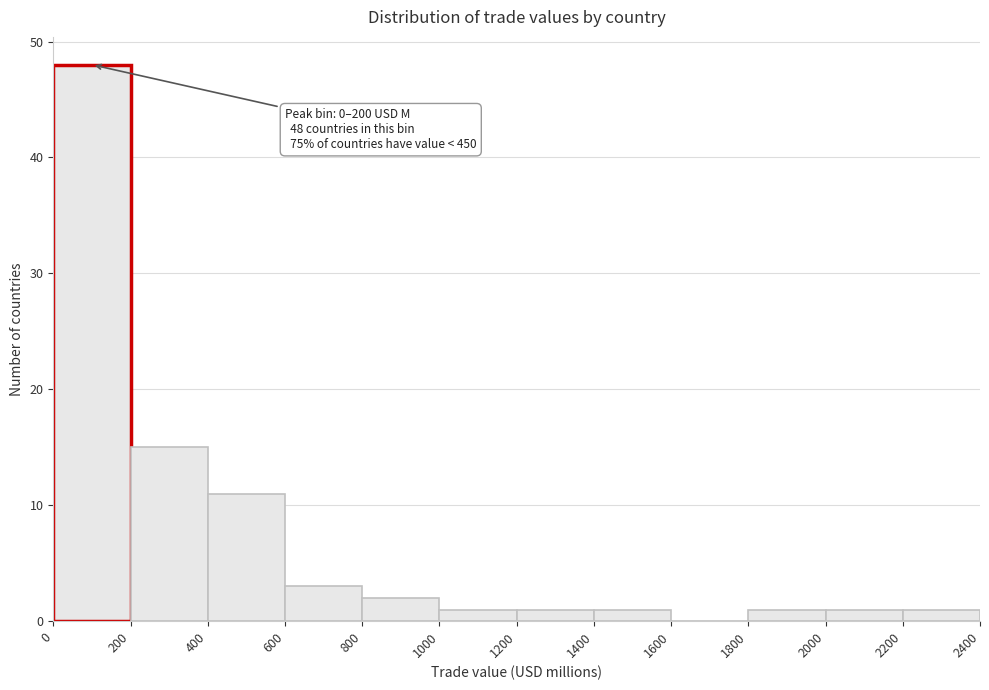

Over which range of the x-axis is the bar tallest?

0 to 200